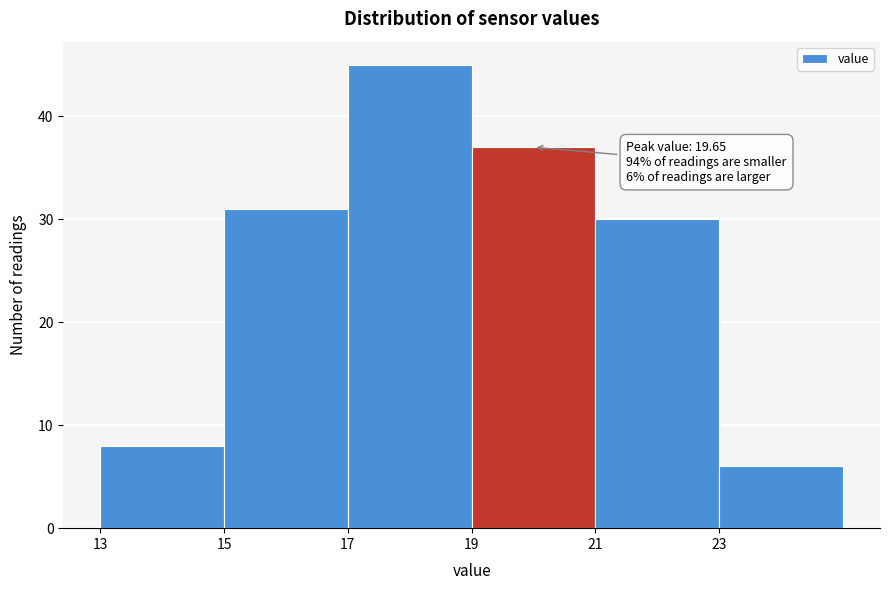

Over which range of the x-axis is the bar tallest?

17 to 19